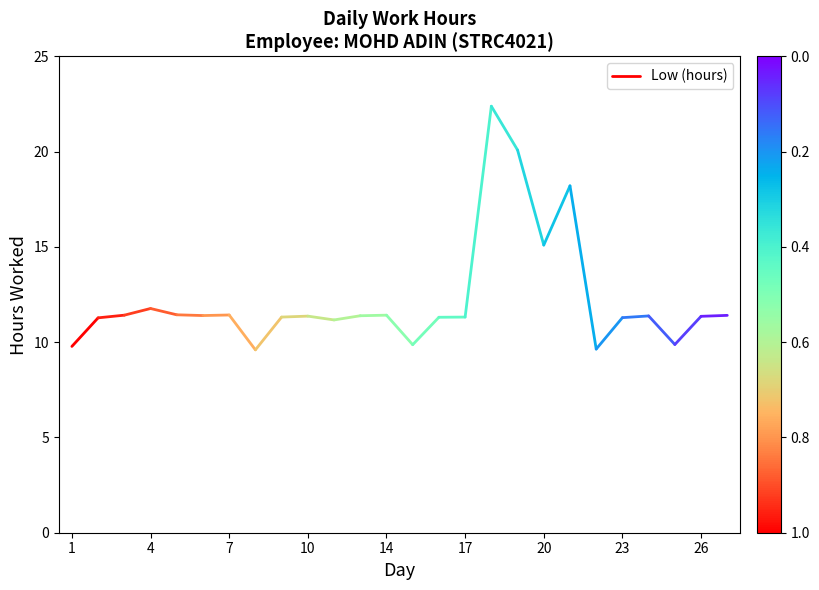

The value at 1 is 9.8. True or false?

True